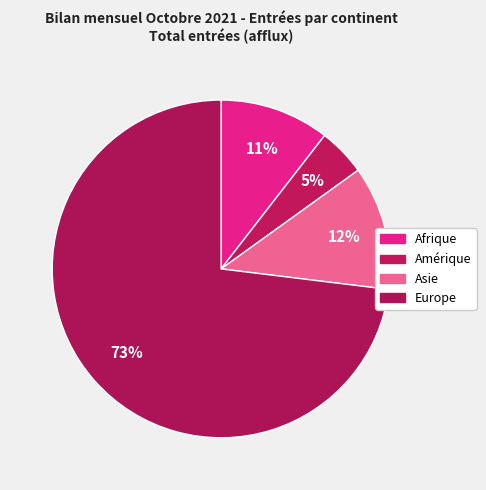

Count the number of slices in the pie.

4